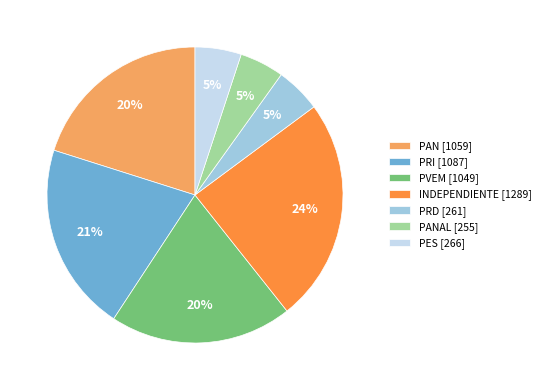

To the nearest percent, what is the difference between the PRI [1087] and PAN [1059] slice percentages?

1%